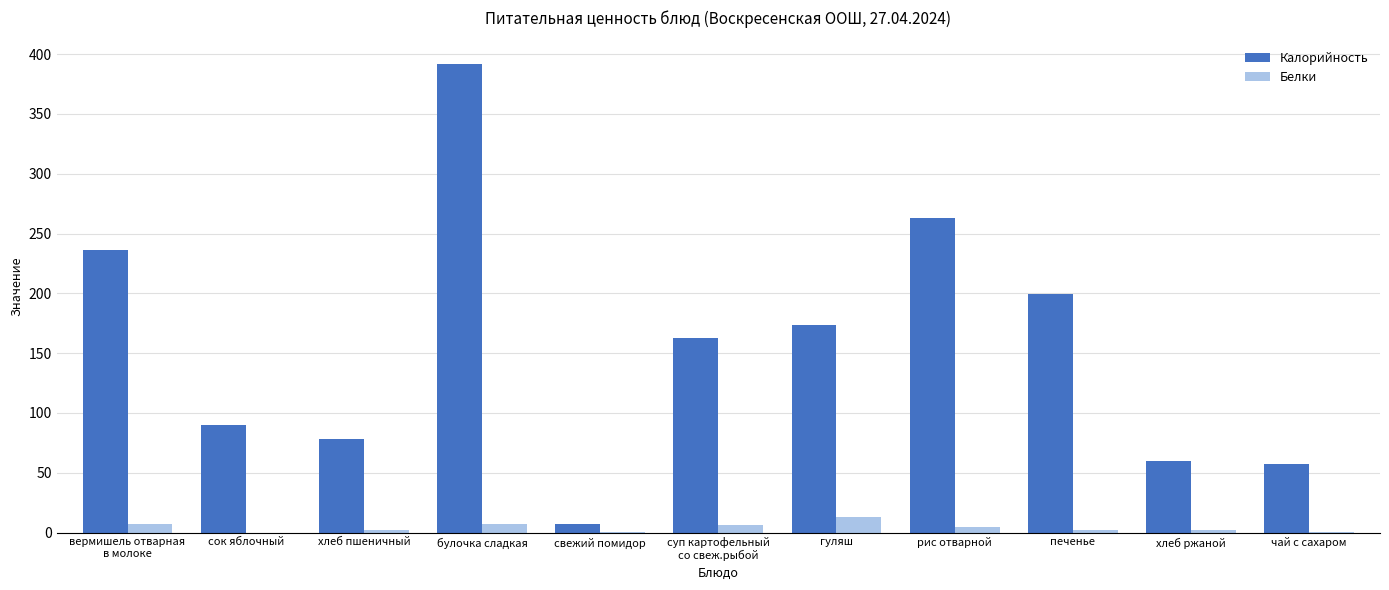

Which series has the largest total across all categories?

Калорийность